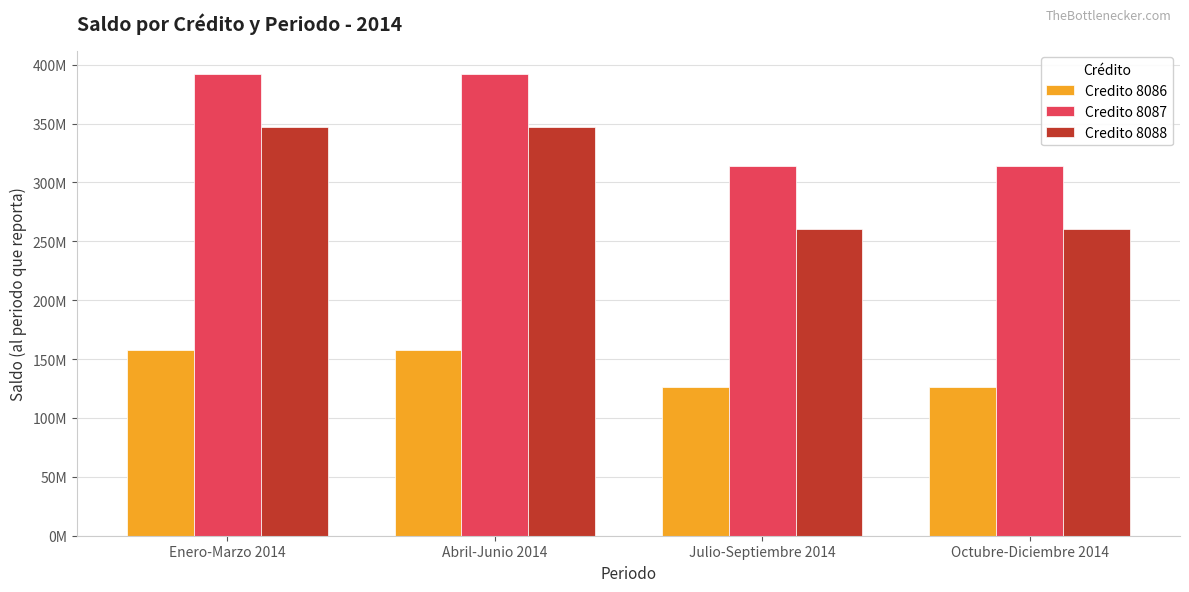

What is the difference between the Credito 8086 values at Julio-Septiembre 2014 and Abril-Junio 2014?

31618490.6